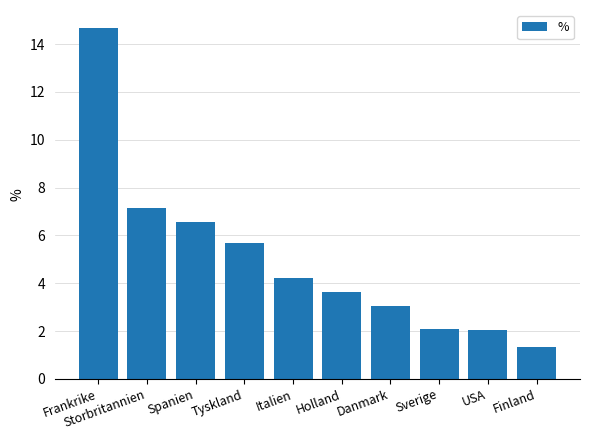

The value at Frankrike is 19.3. True or false?

False